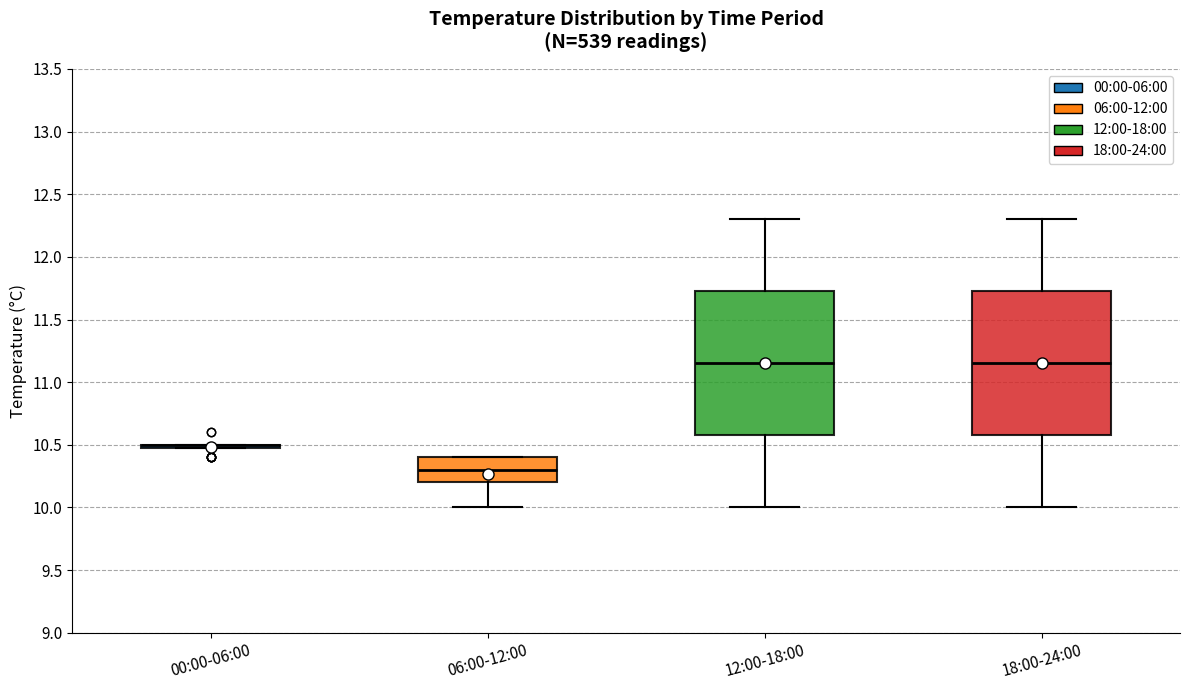

Reading left to right, read every box against the y-axis: the position of its median line, the range the box covers, and the ends of its whiskers. The values are not printed on the chart, so give them approximately, as read against the axis.

00:00-06:00: box collapsed to a line at 10.50, whiskers 10.50 to 10.50
06:00-12:00: median 10.30, box 10.20 to 10.40, whiskers 10.00 to 10.40
12:00-18:00: median 11.15, box 10.60 to 11.75, whiskers 10.00 to 12.30
18:00-24:00: median 11.15, box 10.60 to 11.75, whiskers 10.00 to 12.30